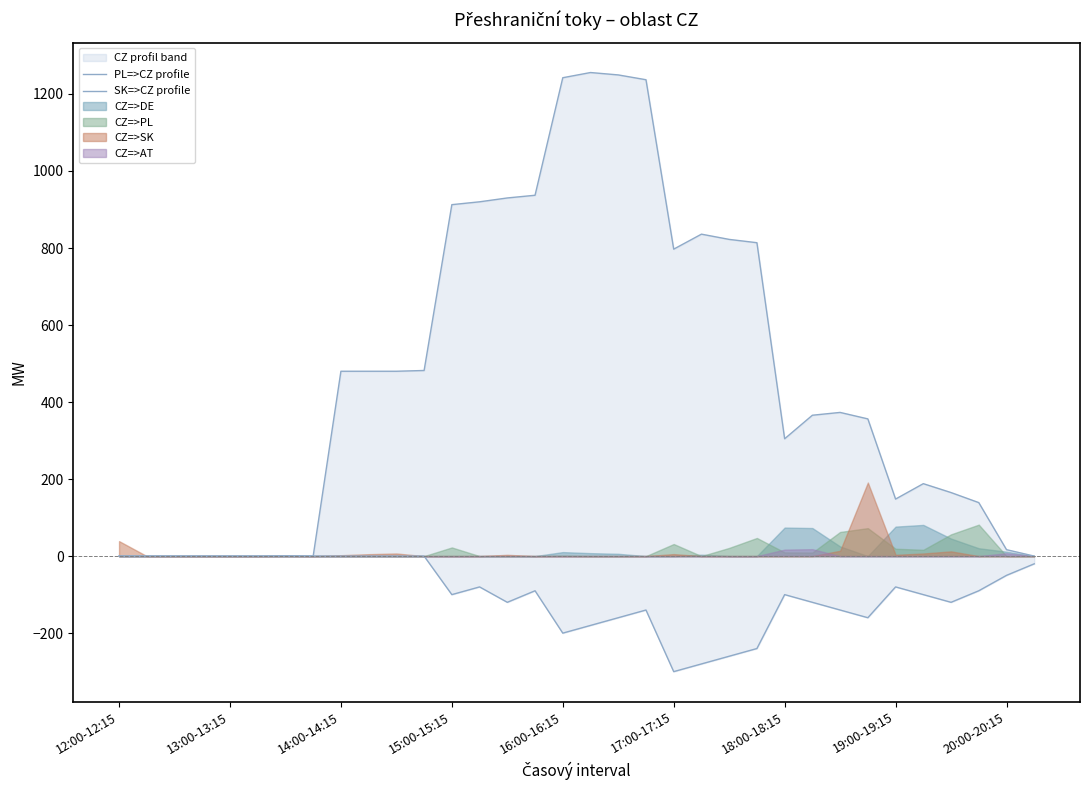

What is the difference between the PL=>CZ profile values at 13:00-13:15 and 16?

1242.2